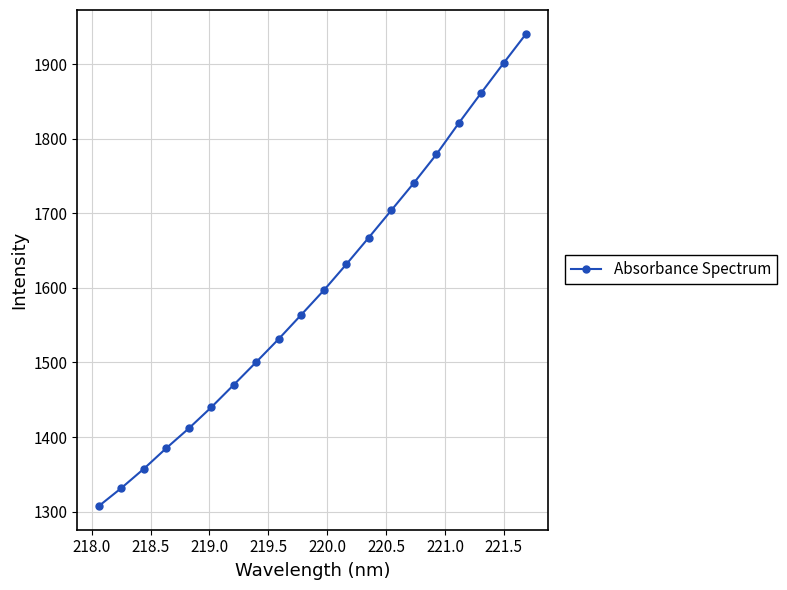

What is the value of the 11th point from the left?

1596.8